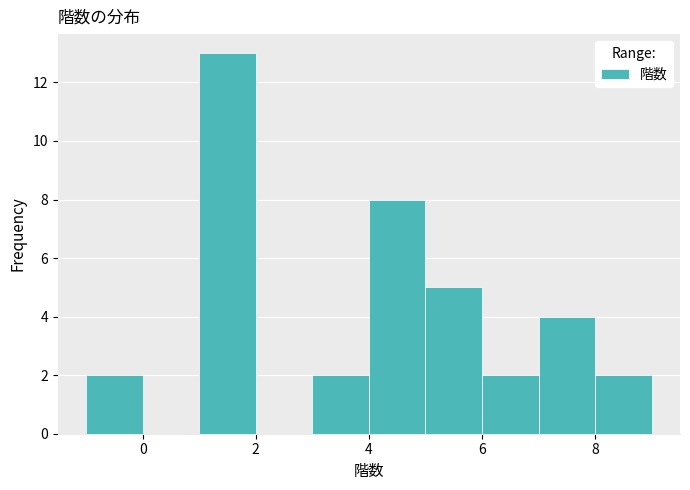

What is the height of the bar covering 3 to 4 on the x-axis? The values are not printed on the chart, so give them approximately, as read against the axis.

2